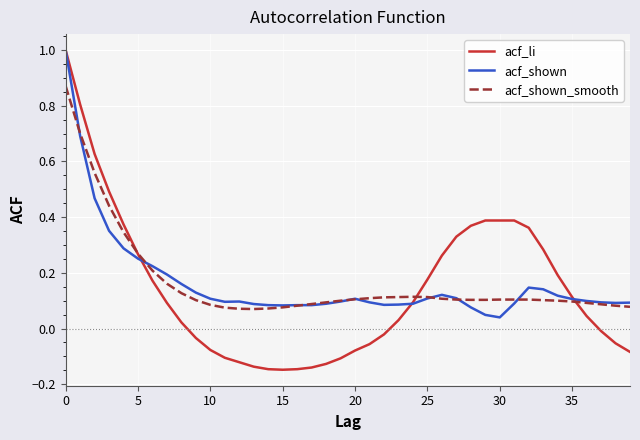

In acf_li, how many points are lower than both neighbors (excluding endpoints)?

1